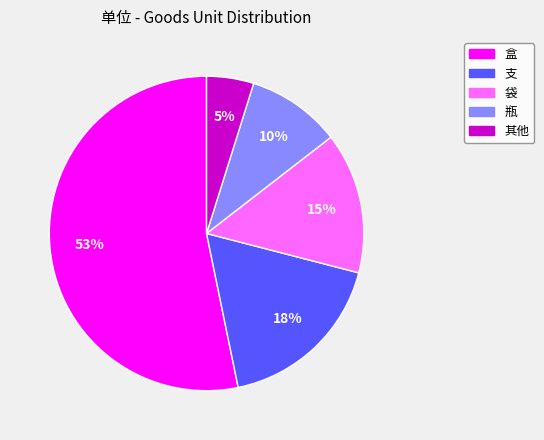

Is it true that 盒 is 1% of the pie?

False